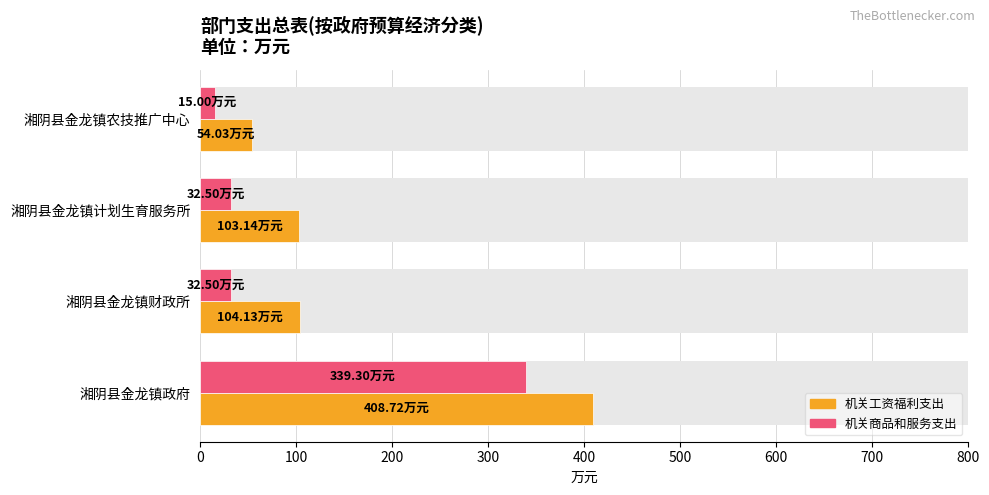

What is the greatest value displayed?

408.7